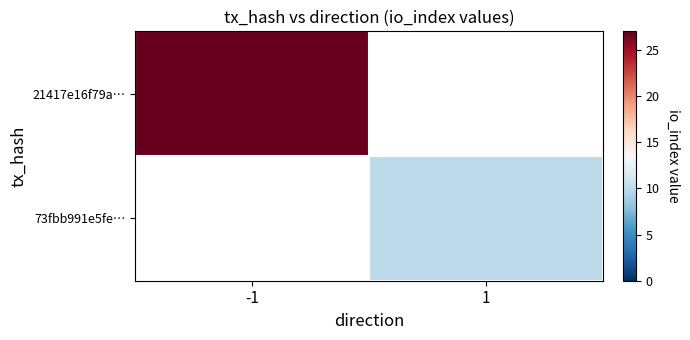

At -1, list the series in order from largest to smallest.

21417e16f79a…, 73fbb991e5fe…